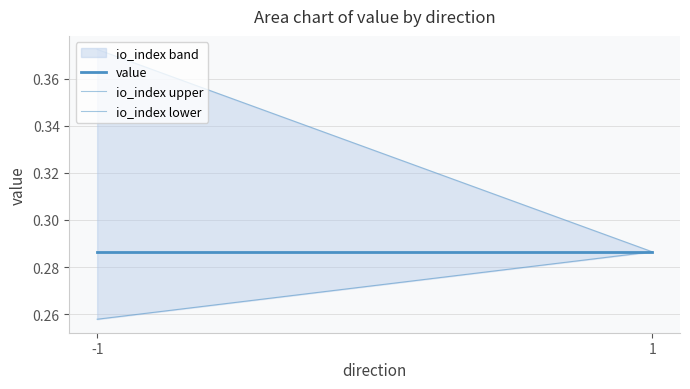

Rank the series by their maximum value, from highest to lowest.

io_index upper, value, io_index lower